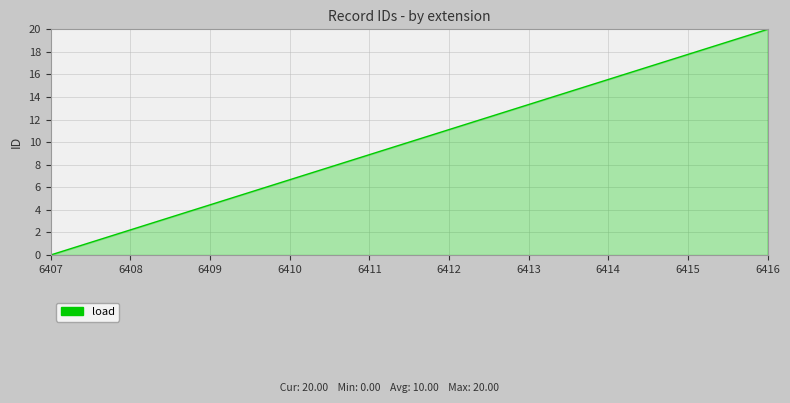

Reading left to right, what are all the values shown in this chart?

6407=0.0	6408=2.2	6409=4.4	6410=6.7	6411=8.9	6412=11.1	6413=13.3	6414=15.6	6415=17.8	6416=20.0